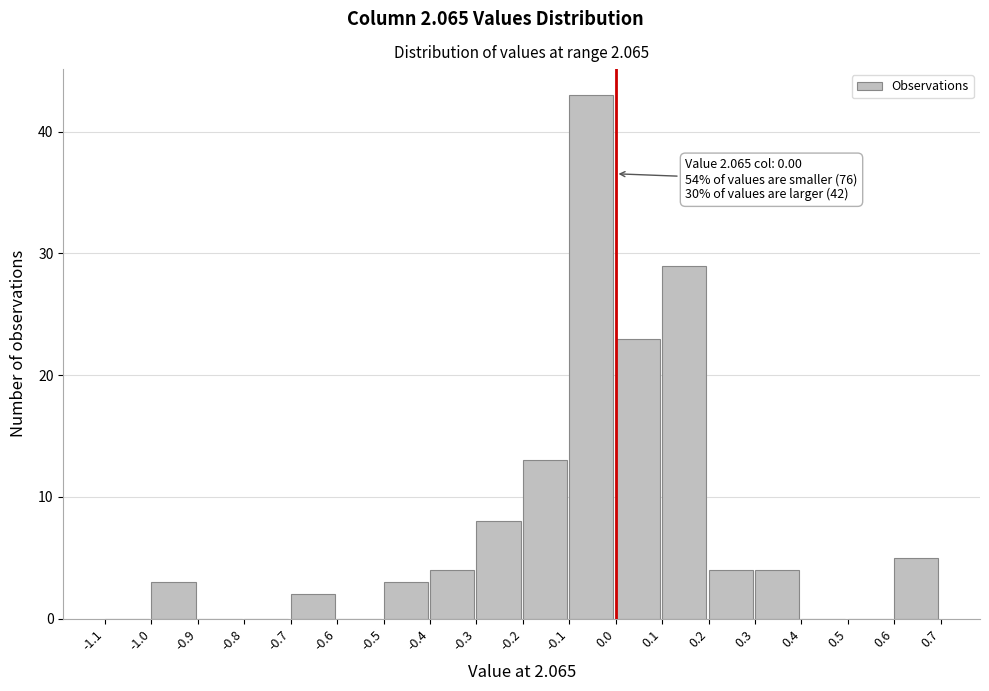

Over which range of the x-axis is the bar tallest?

-0.1 to 0.0